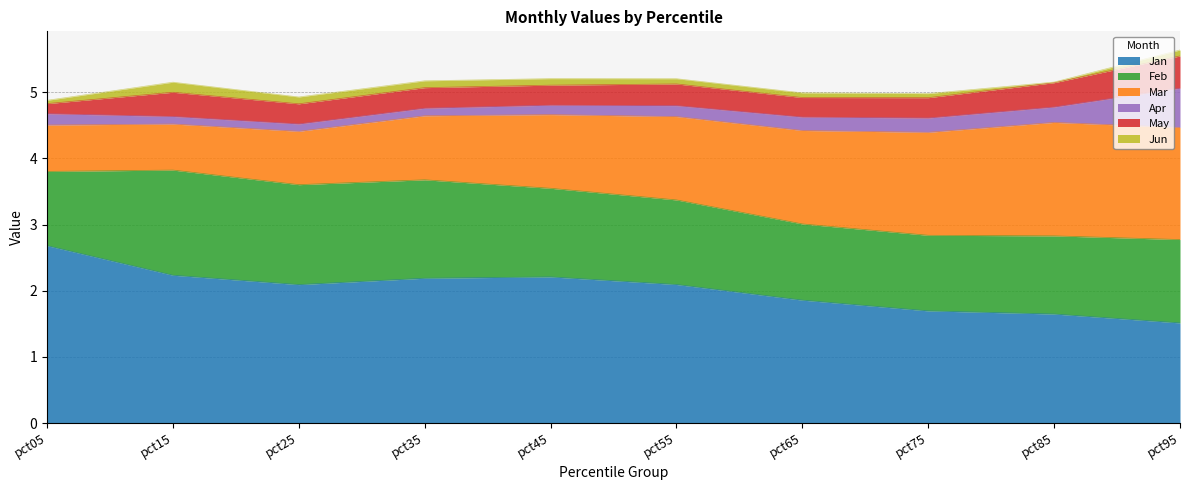

Count the May values in the range 0 to 1.

10